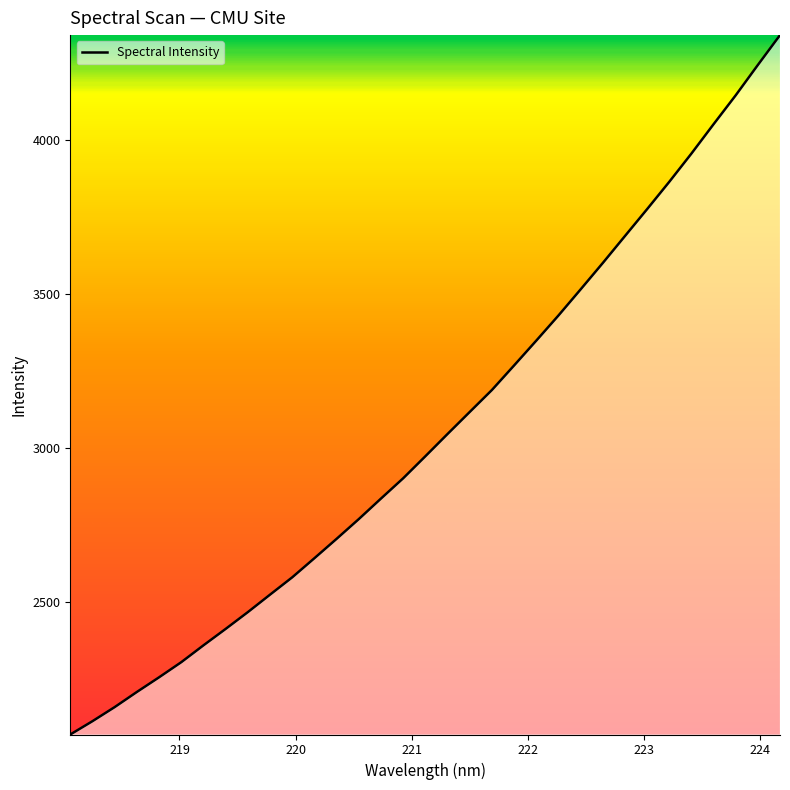

What is the difference between the maximum and minimum values?

2269.7